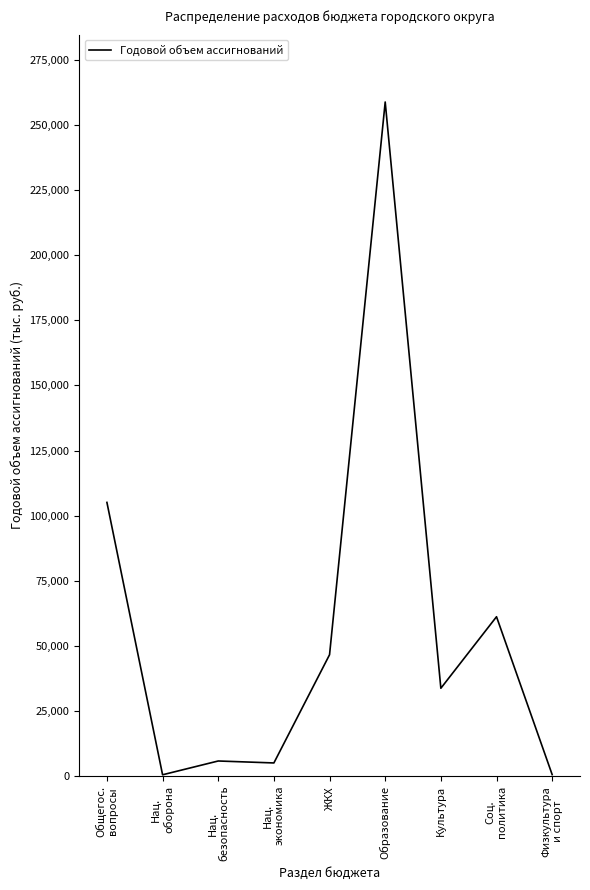

What is the greatest value displayed?

258748.9